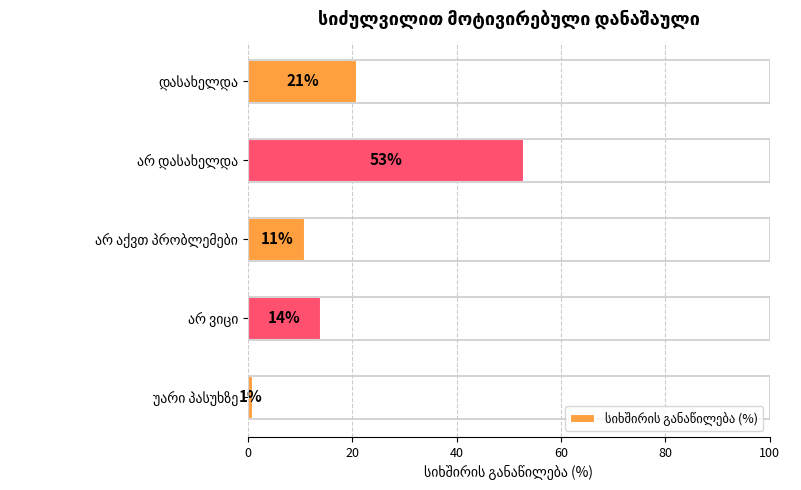

What is the greatest value displayed?

53